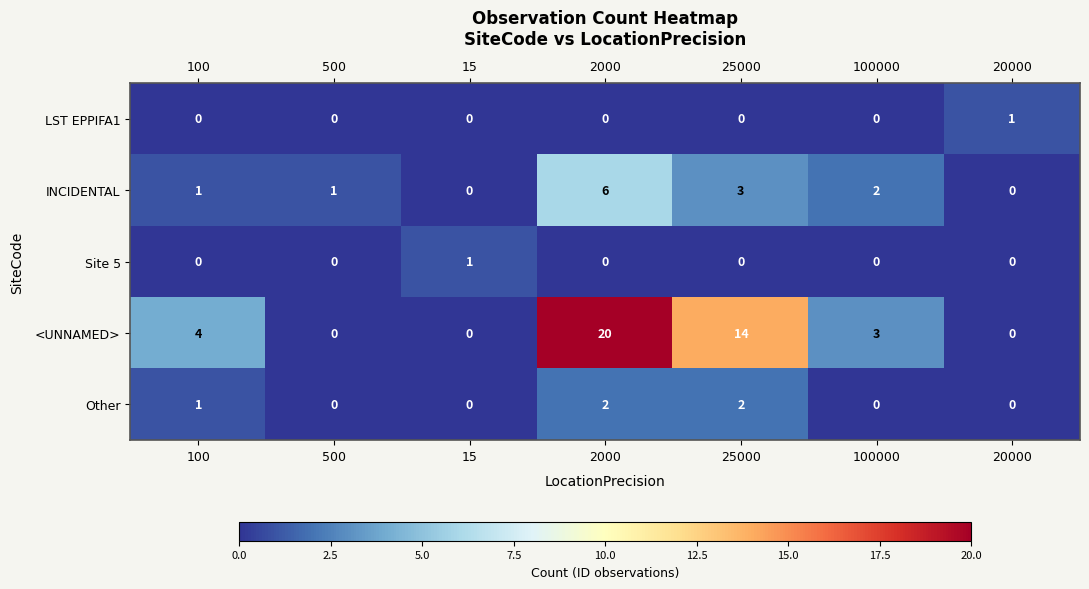

How many series are shown in this chart?

5